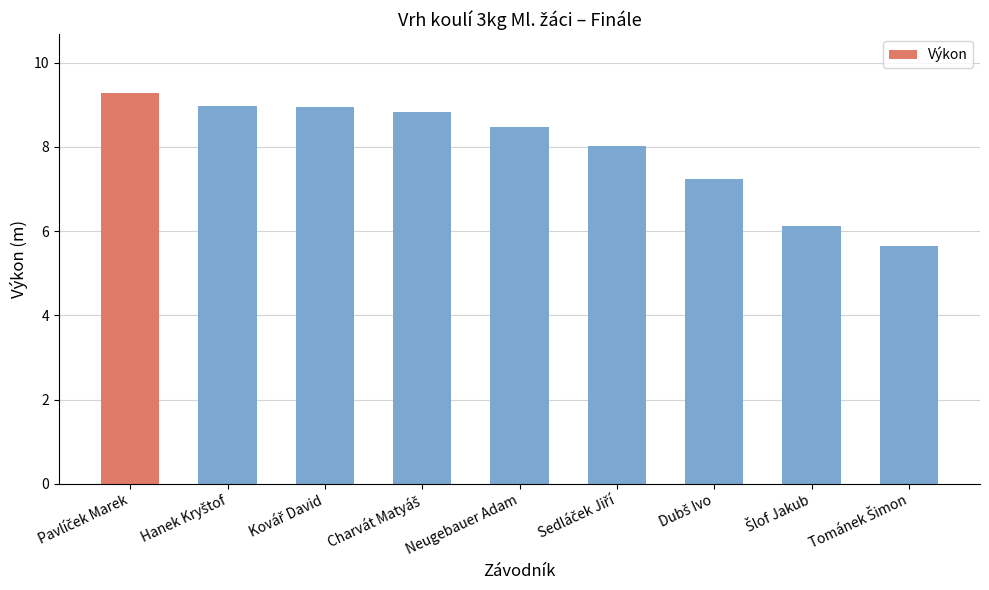

What is the sum of all values?

71.5